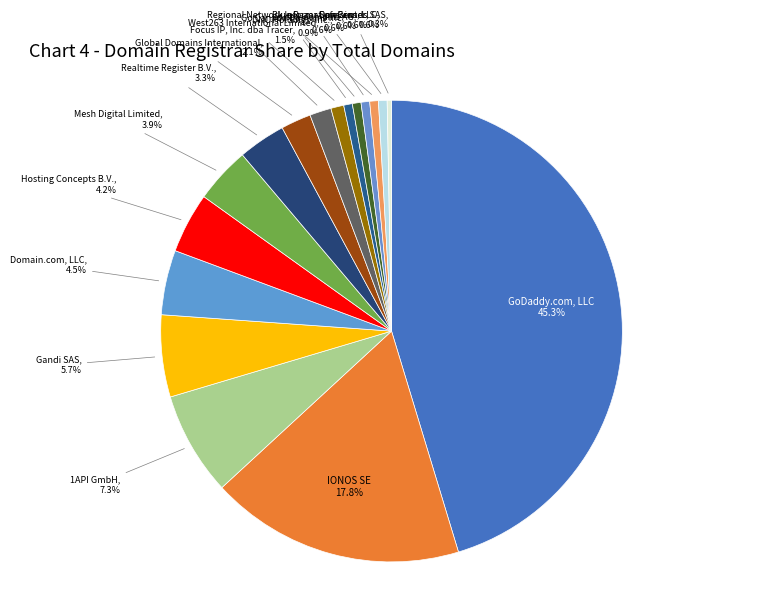

How many slices are in this pie chart?

17